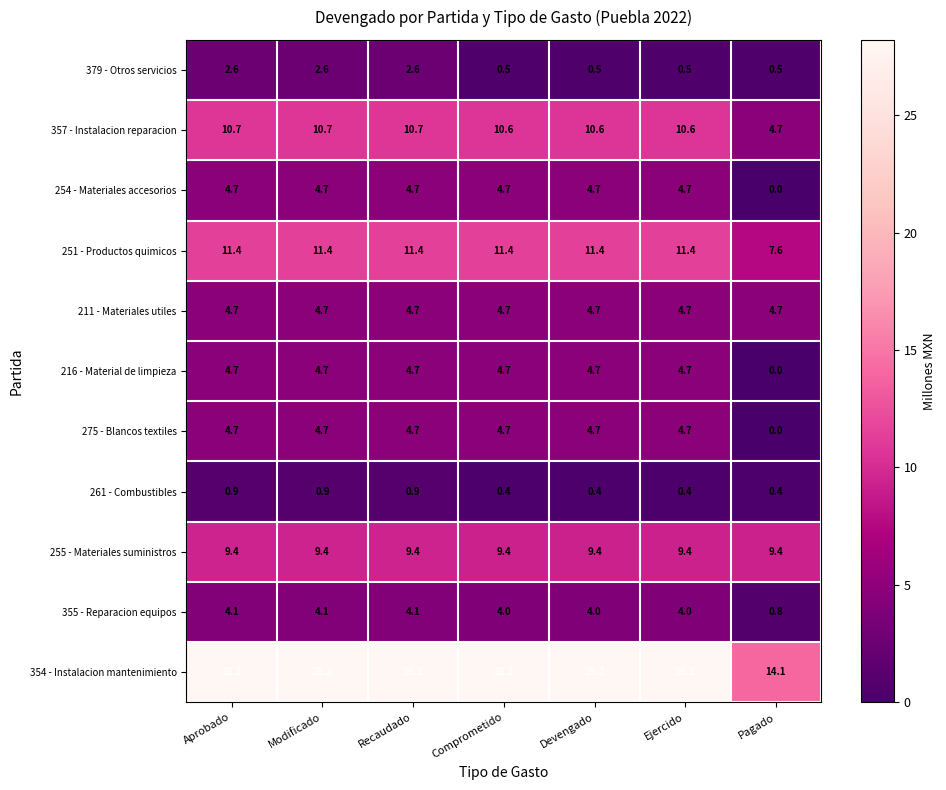

What is the difference between the highest and lowest values at Ejercido?

27.8